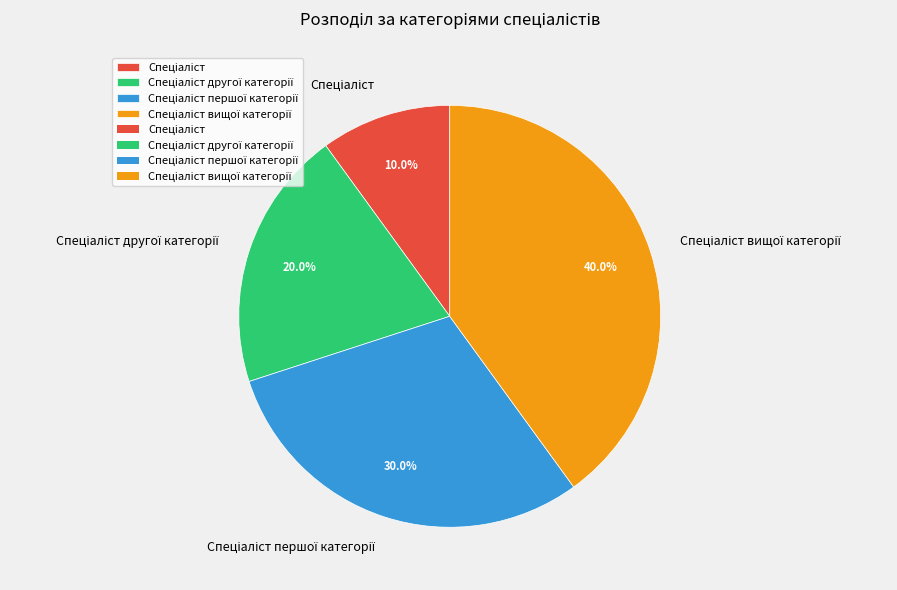

Is there a majority slice in this chart?

No